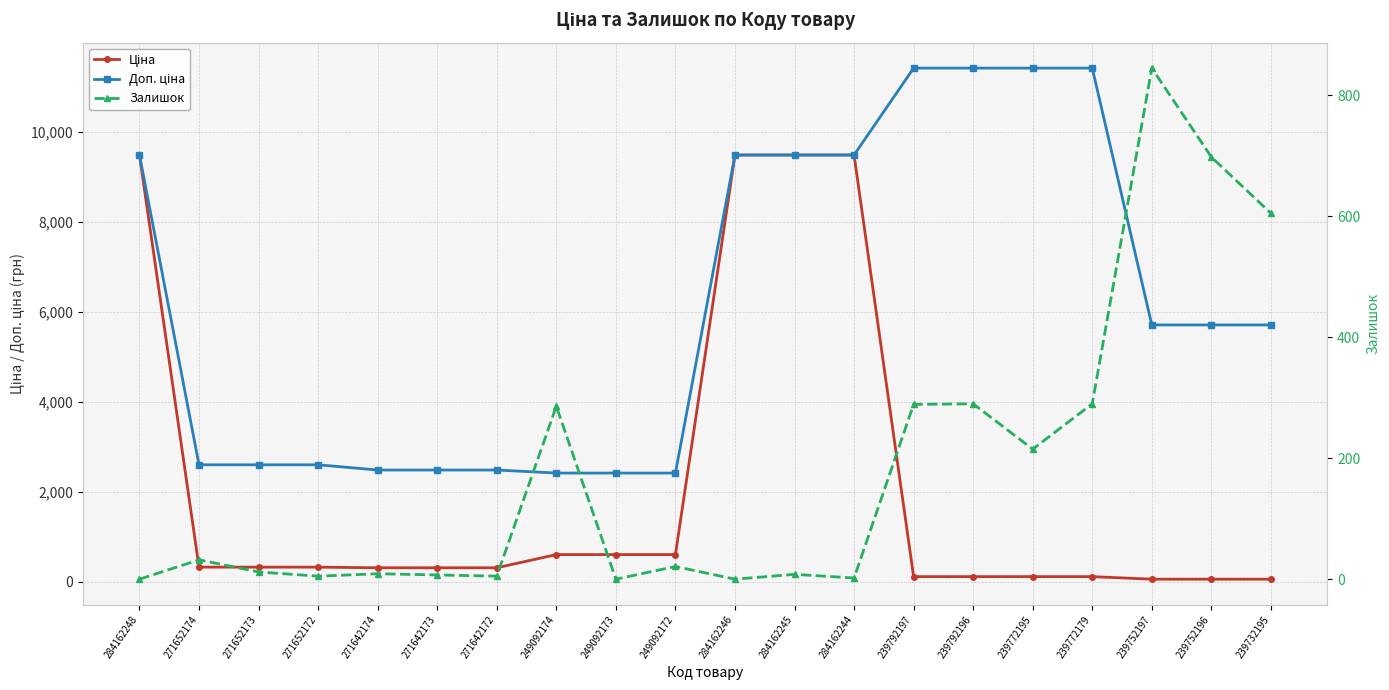

At how many categories does at least one series exceed 9491?

4